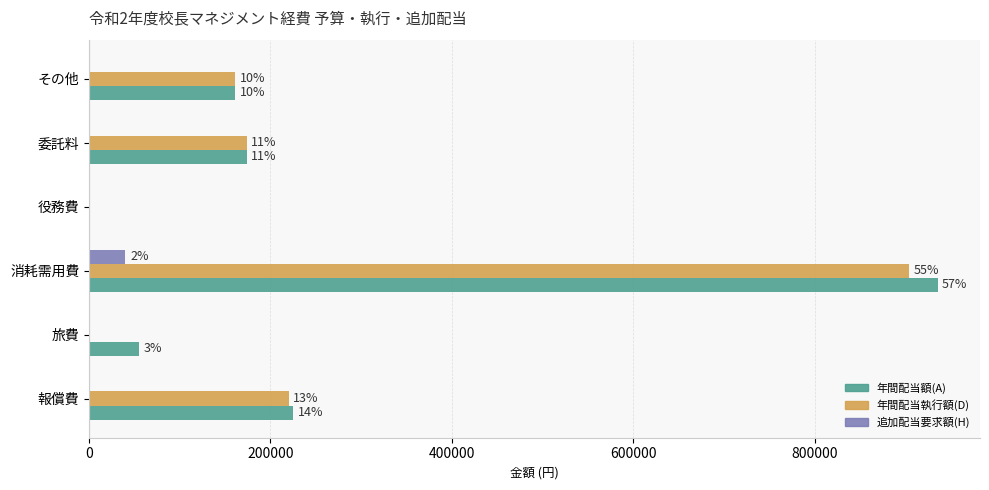

What are all the series names shown in the legend?

年間配当額(A), 年間配当執行額(D), 追加配当要求額(H)